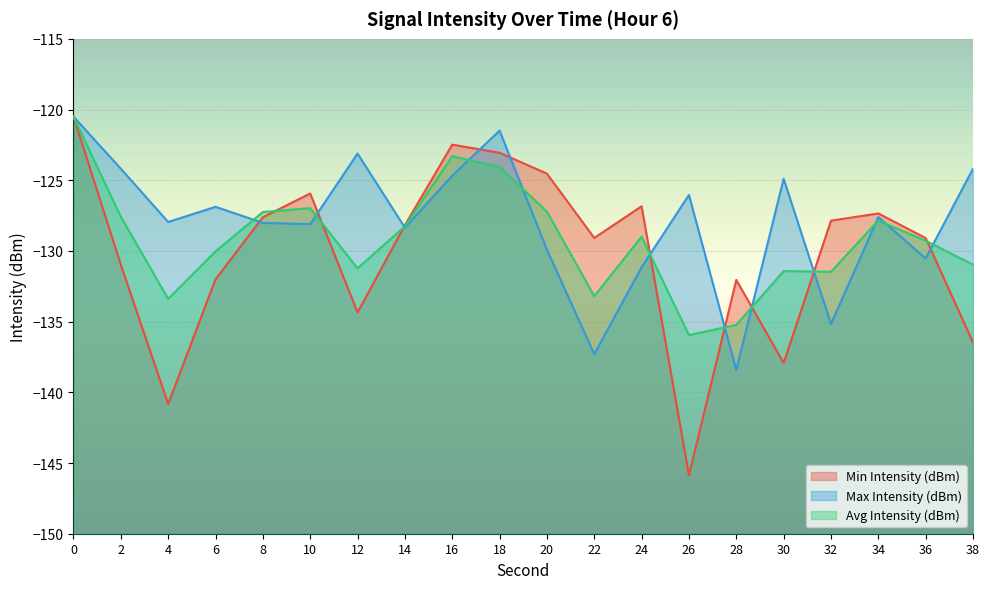

Rank the series by their average value, from lowest to highest.

Min Intensity (dBm), Avg Intensity (dBm), Max Intensity (dBm)